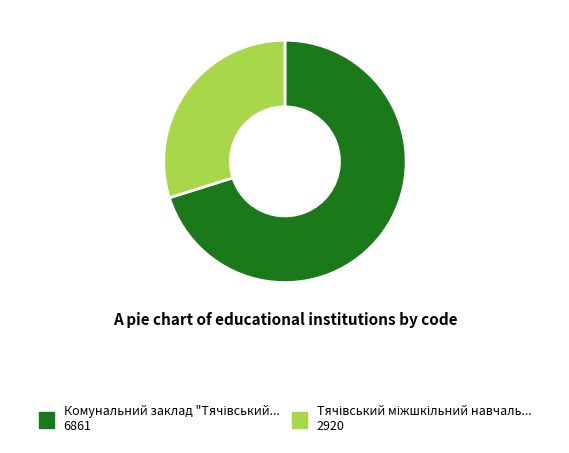

Does any single category account for the majority?

Yes